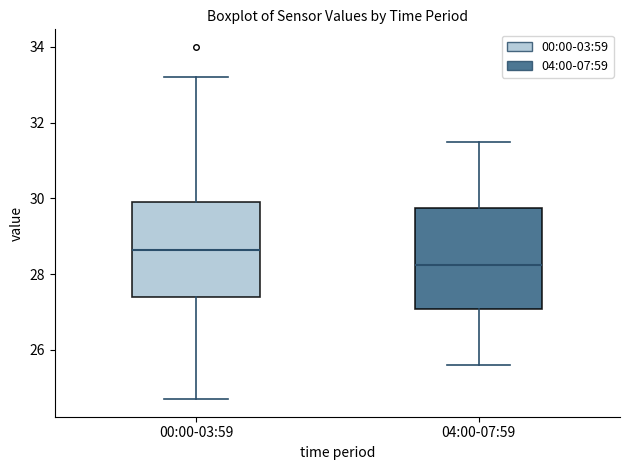

Which box has the lowest median line?

04:00-07:59